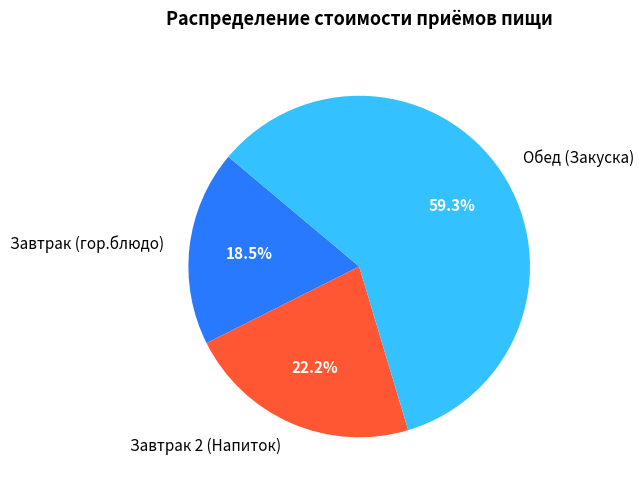

Combined, do Завтрак 2 (Напиток) and Обед (Закуска) account for over 50%?

Yes